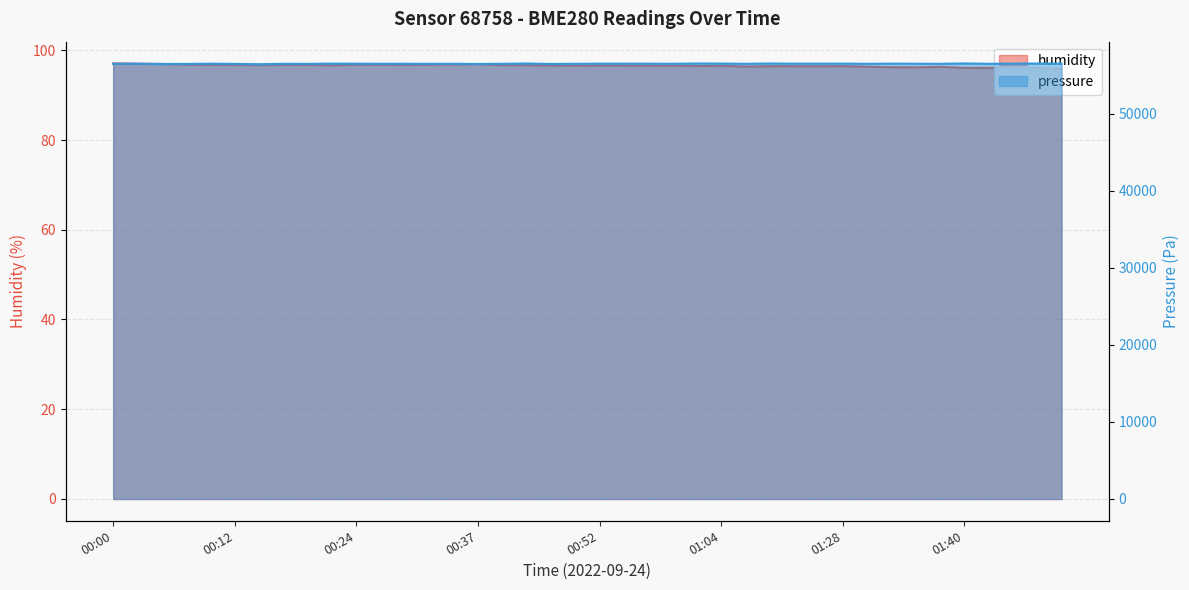

In humidity, how many points are lower than both neighbors (excluding endpoints)?

9